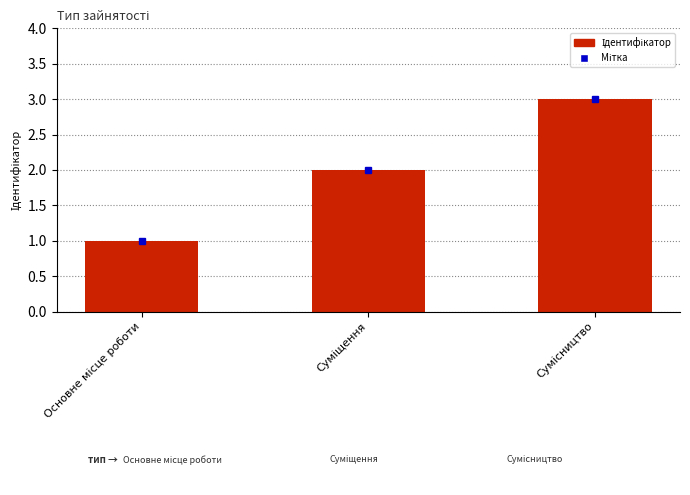

How many values are below 2?

1